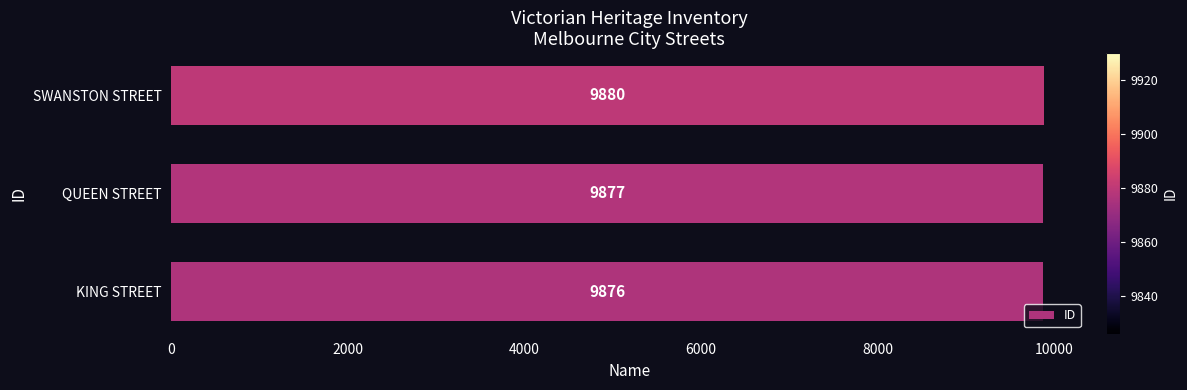

Reading bottom to top, transcribe all the data shown in this chart.

9876	9877	9880